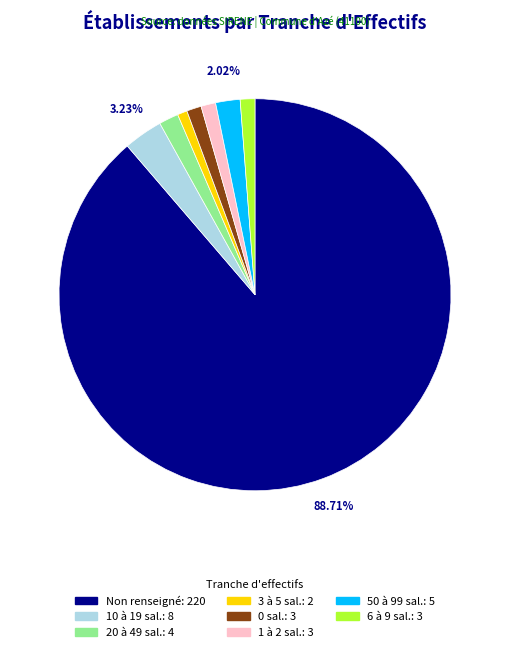

Count the number of slices in the pie.

8